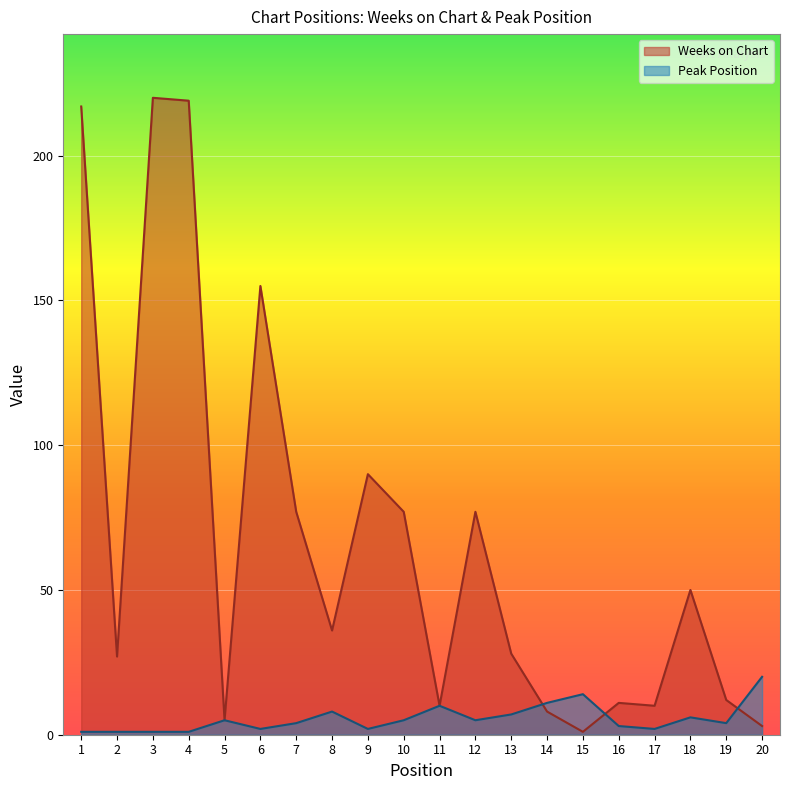

Which series changed the most between 2 and 20?

Weeks on Chart